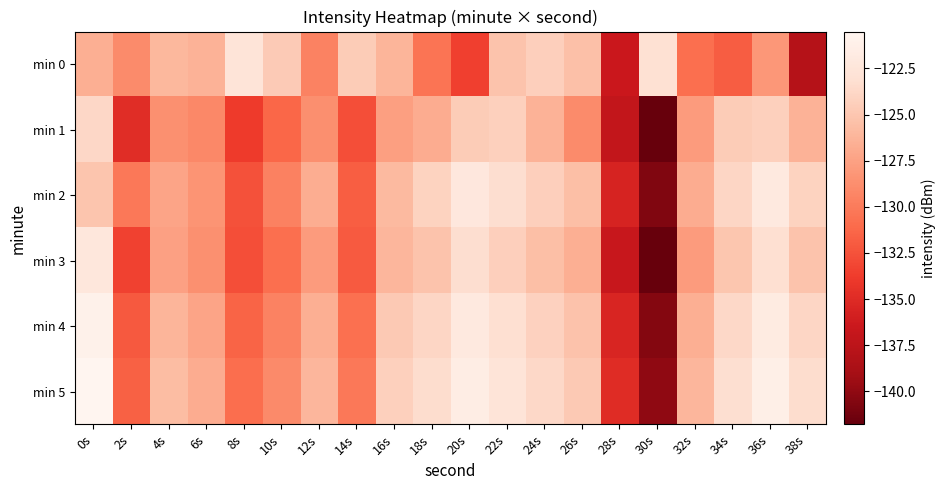

Which series changed the most between 2s and 28s?

min 0